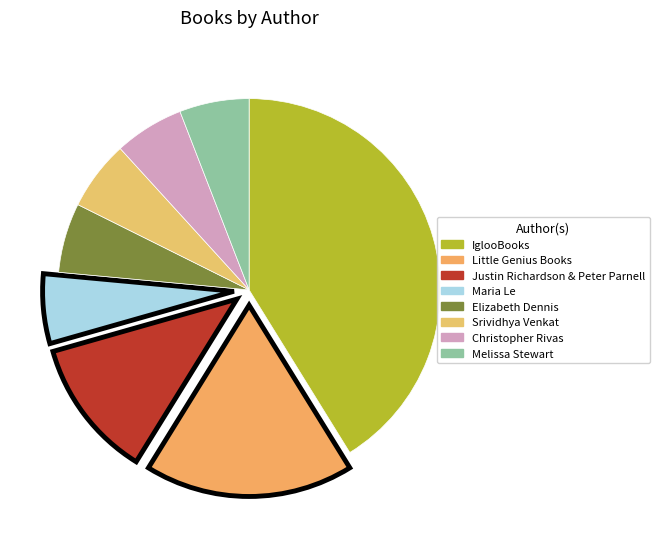

What percentage is the Christopher Rivas slice, to the nearest percent?

6%